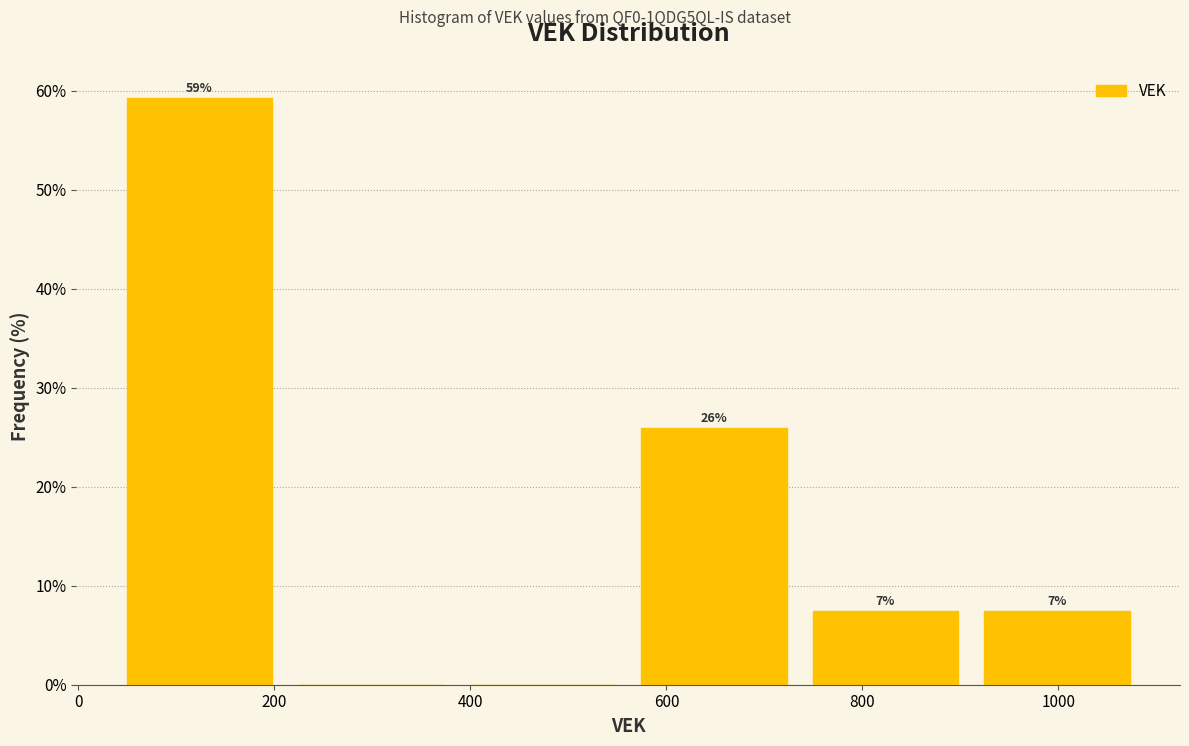

Which range on the x-axis has the tallest bar?

40 to 220